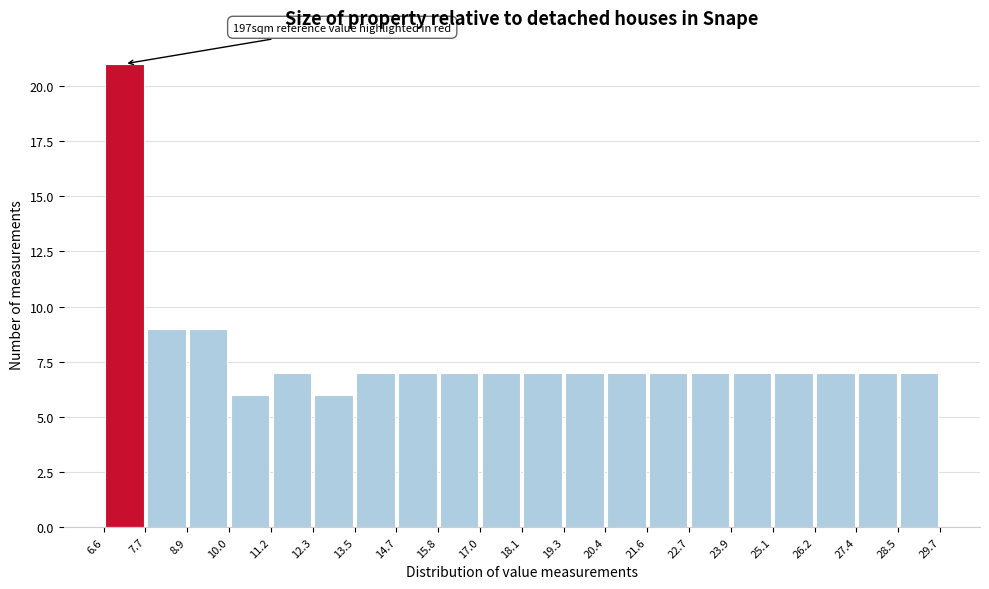

Which range on the x-axis has the tallest bar?

6.6 to 7.7